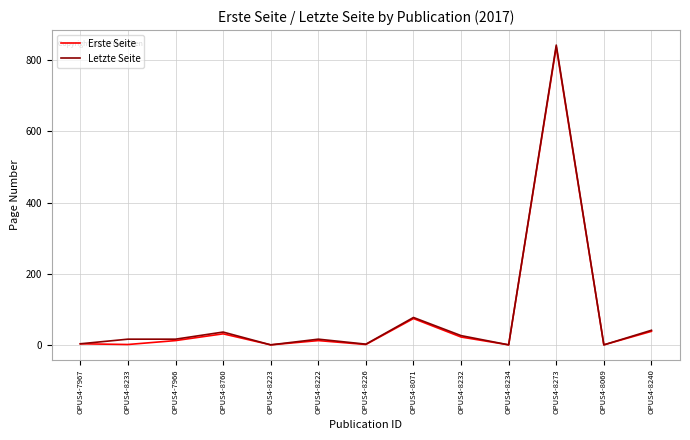

True or false: Letzte Seite has more than 0 points higher than both neighbors.

True